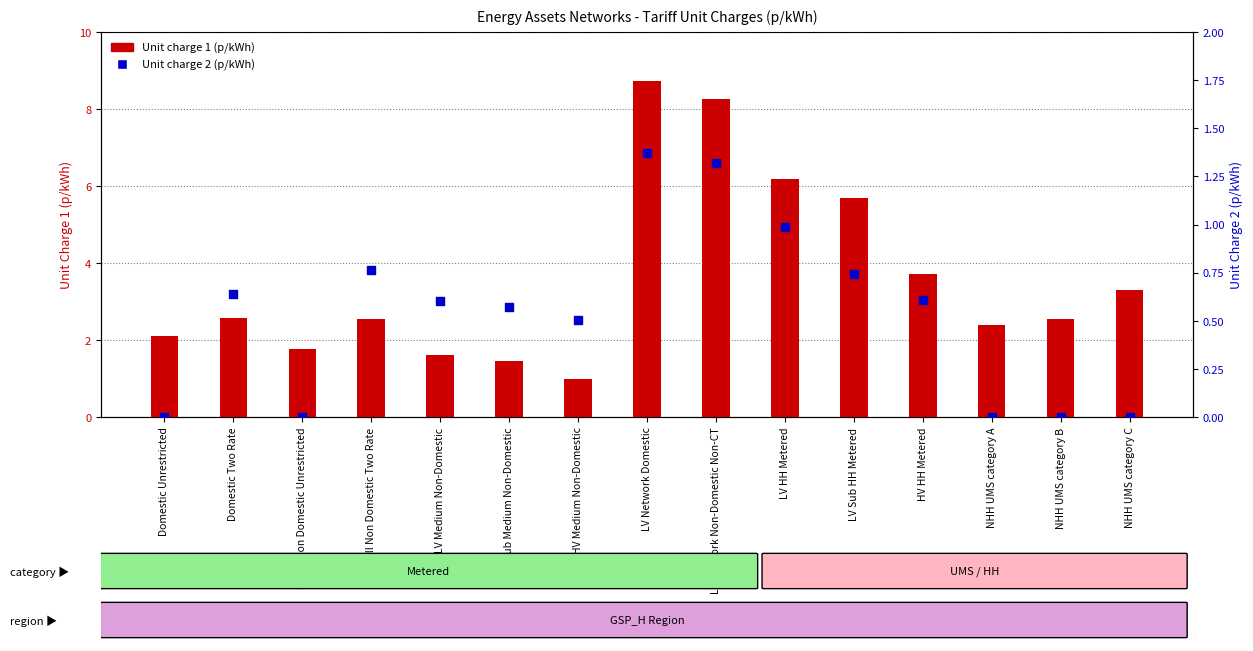

At which category is the sum across all series the highest?

LV Network Domestic